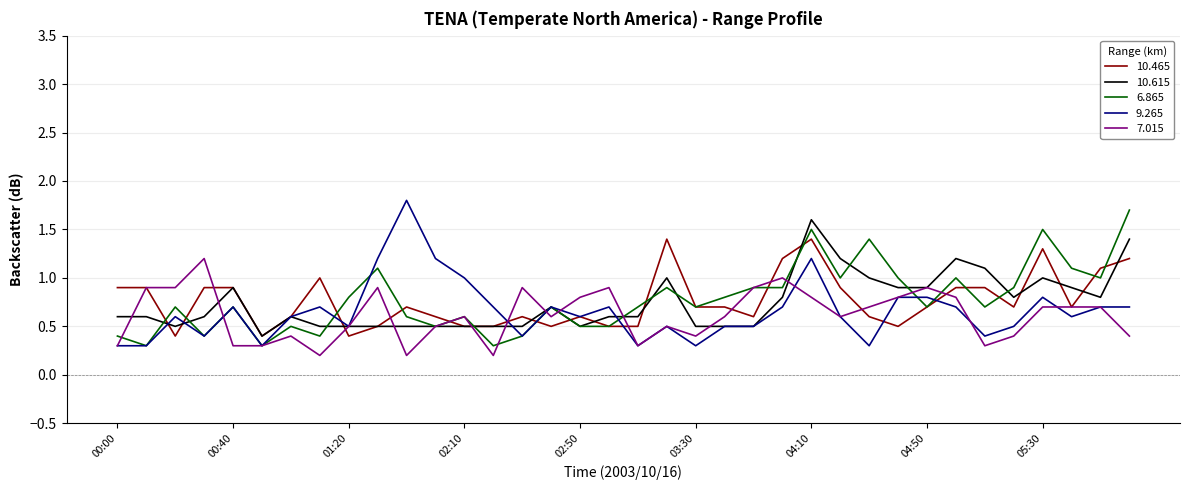

What is the highest value of the 7.015 series?

1.2